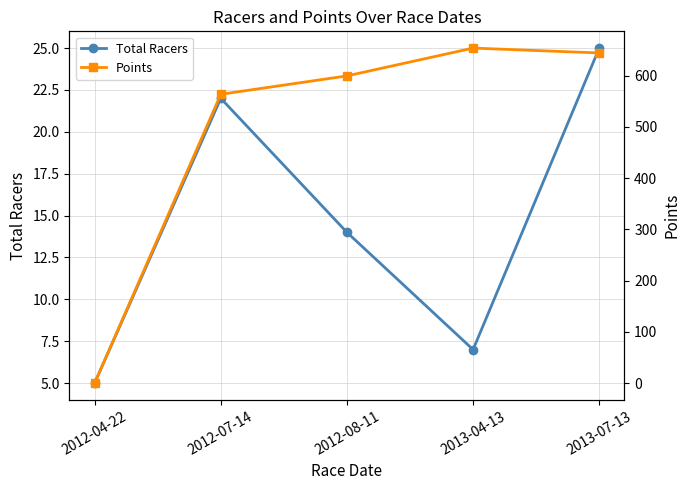

What is the greatest value displayed?

653.9